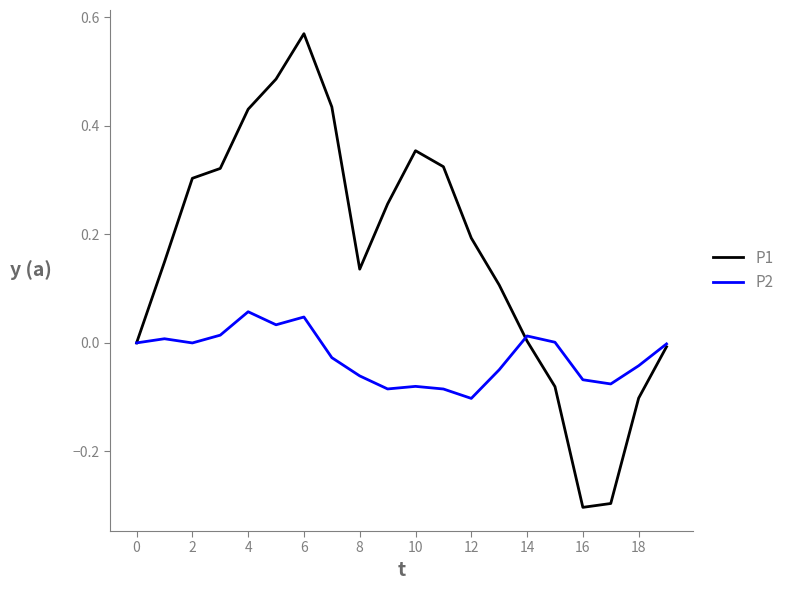

What is the smallest value displayed?

-0.3